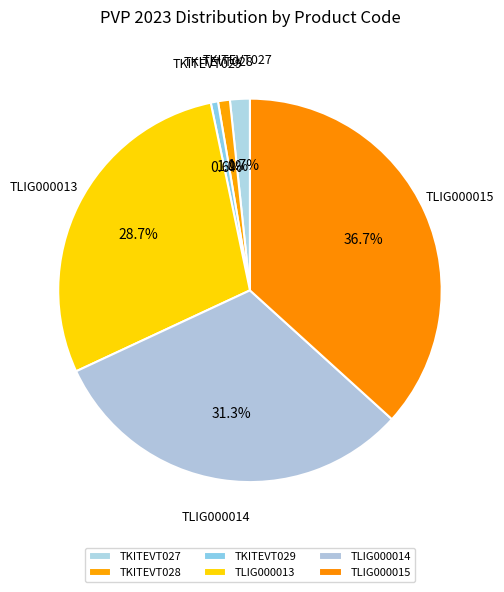

Which slice is the largest?

TLIG000015